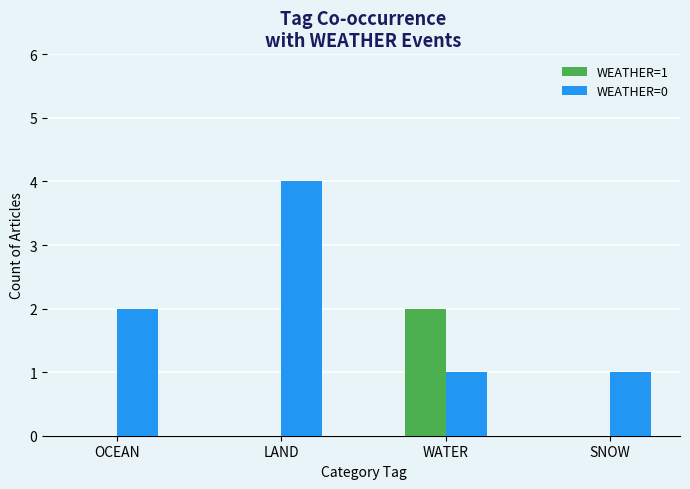

Between WATER and SNOW, which series saw the biggest shift?

WEATHER=1